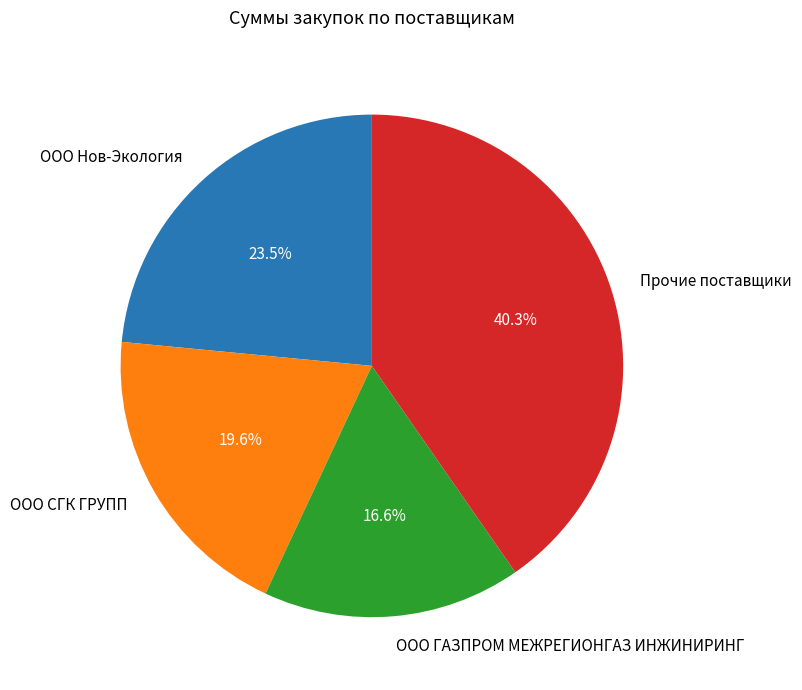

Which category has the smallest portion of the pie?

ООО ГАЗПРОМ МЕЖРЕГИОНГАЗ ИНЖИНИРИНГ